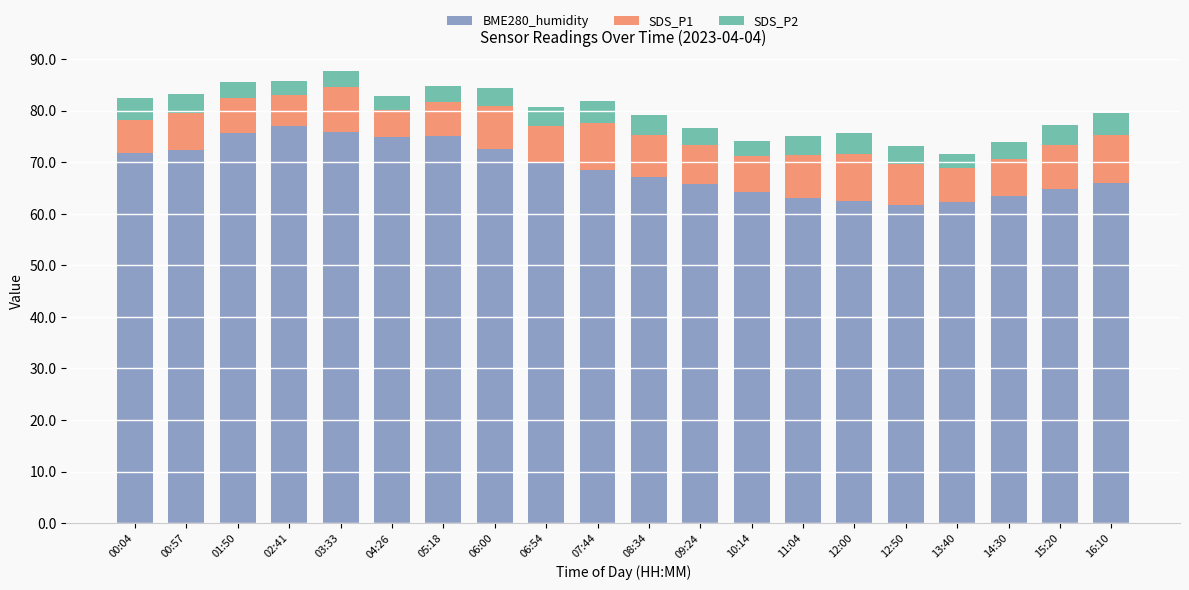

The BME280_humidity series shows 67.2 at 08:34. True or false?

True